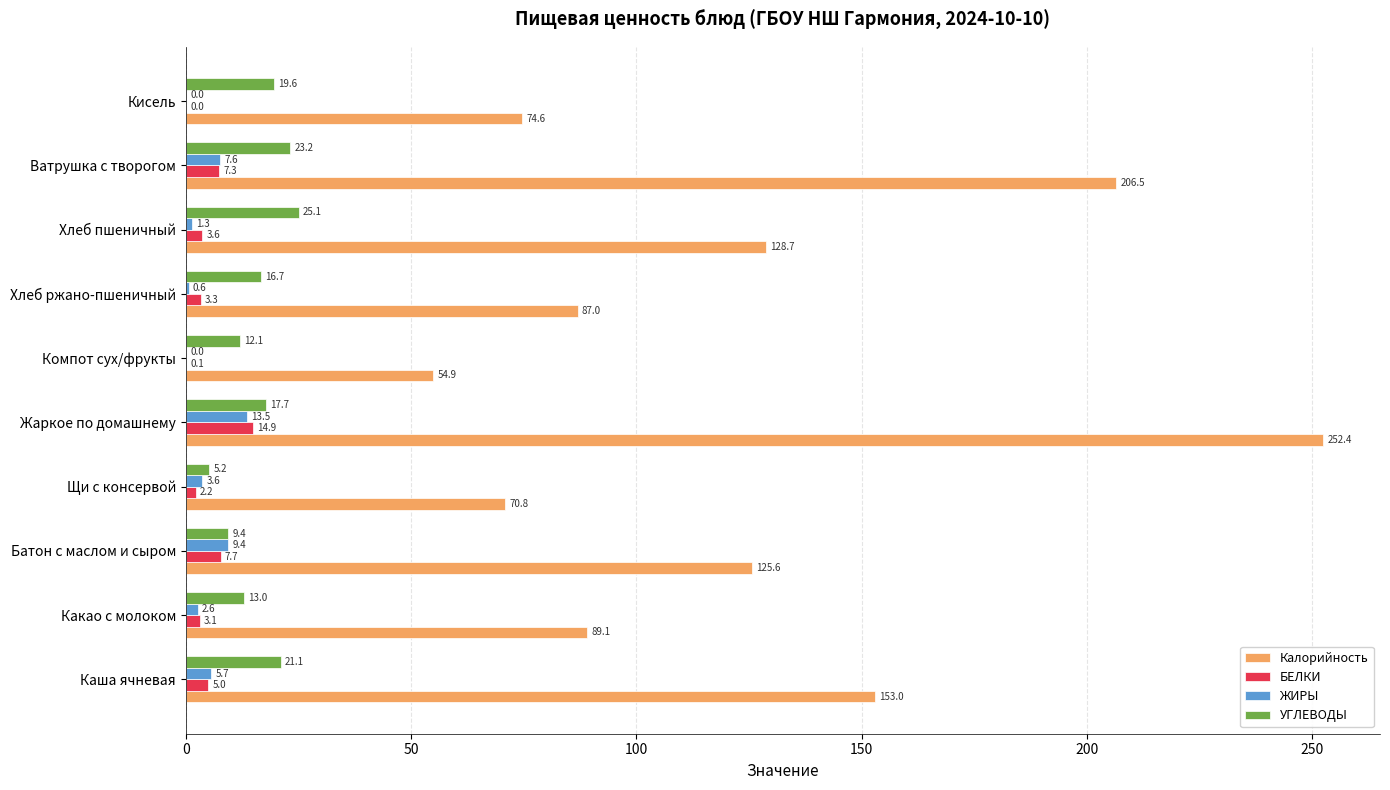

Which label corresponds to the largest value in the chart?

Жаркое по домашнему